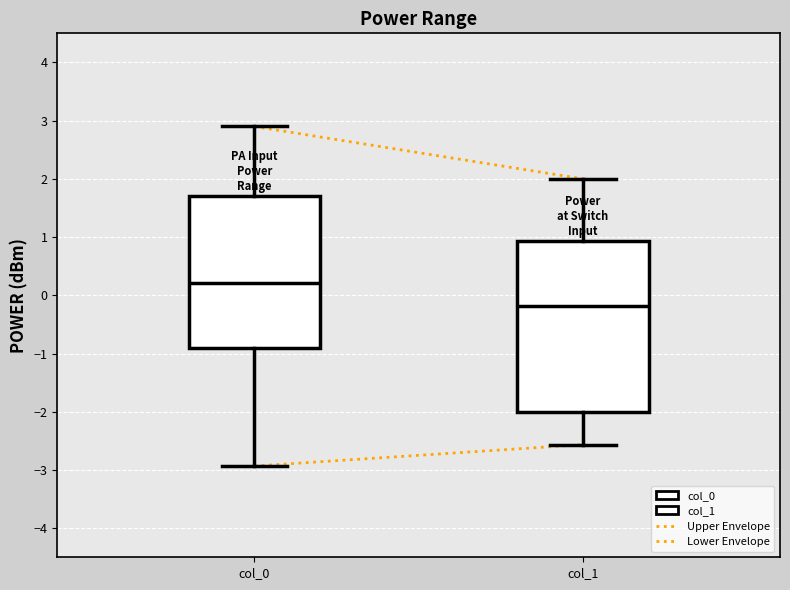

Which box's median line is the lowest?

col_1